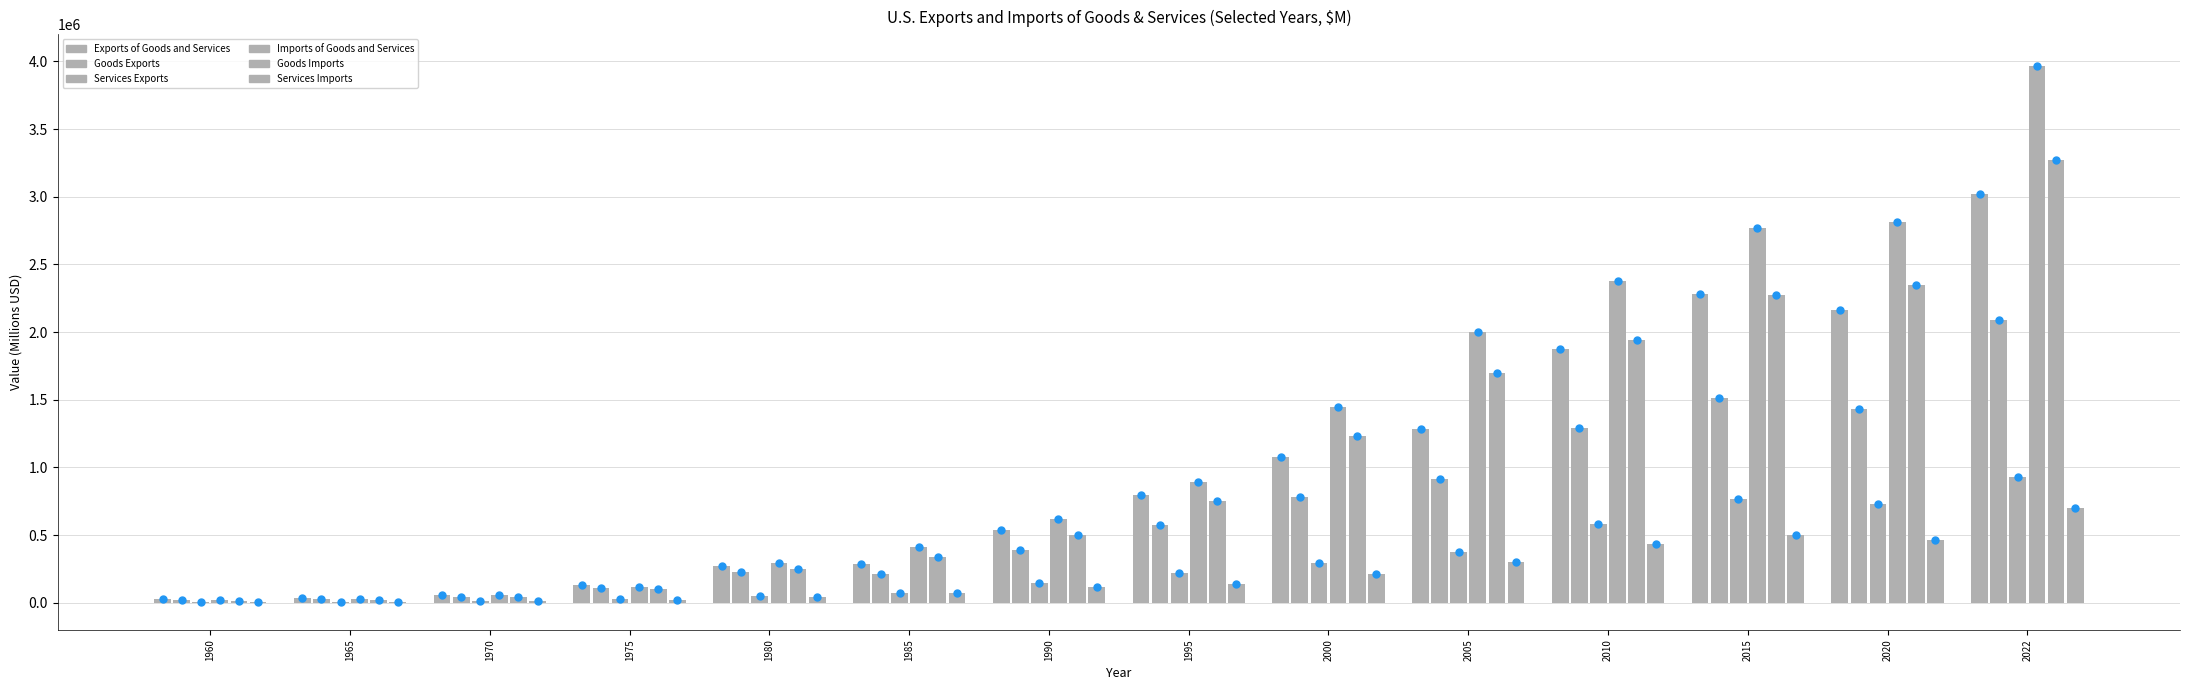

Rank the categories by Goods Exports value from highest to lowest.

2022, 2015, 2020, 2010, 2005, 2000, 1995, 1990, 1980, 1985, 1975, 1970, 1965, 1960